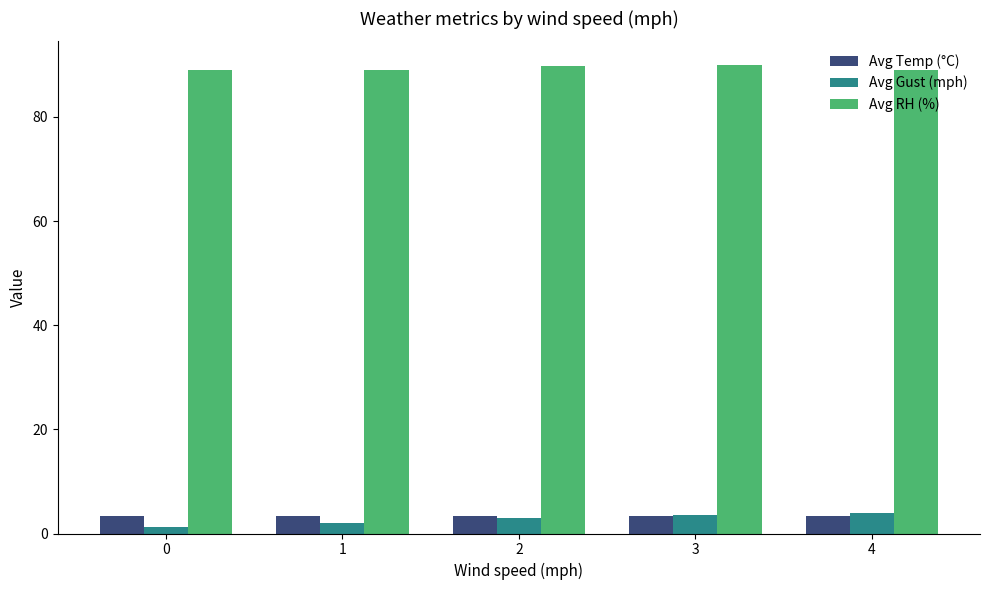

What are all the series names shown in the legend?

Avg Temp (°C), Avg Gust (mph), Avg RH (%)